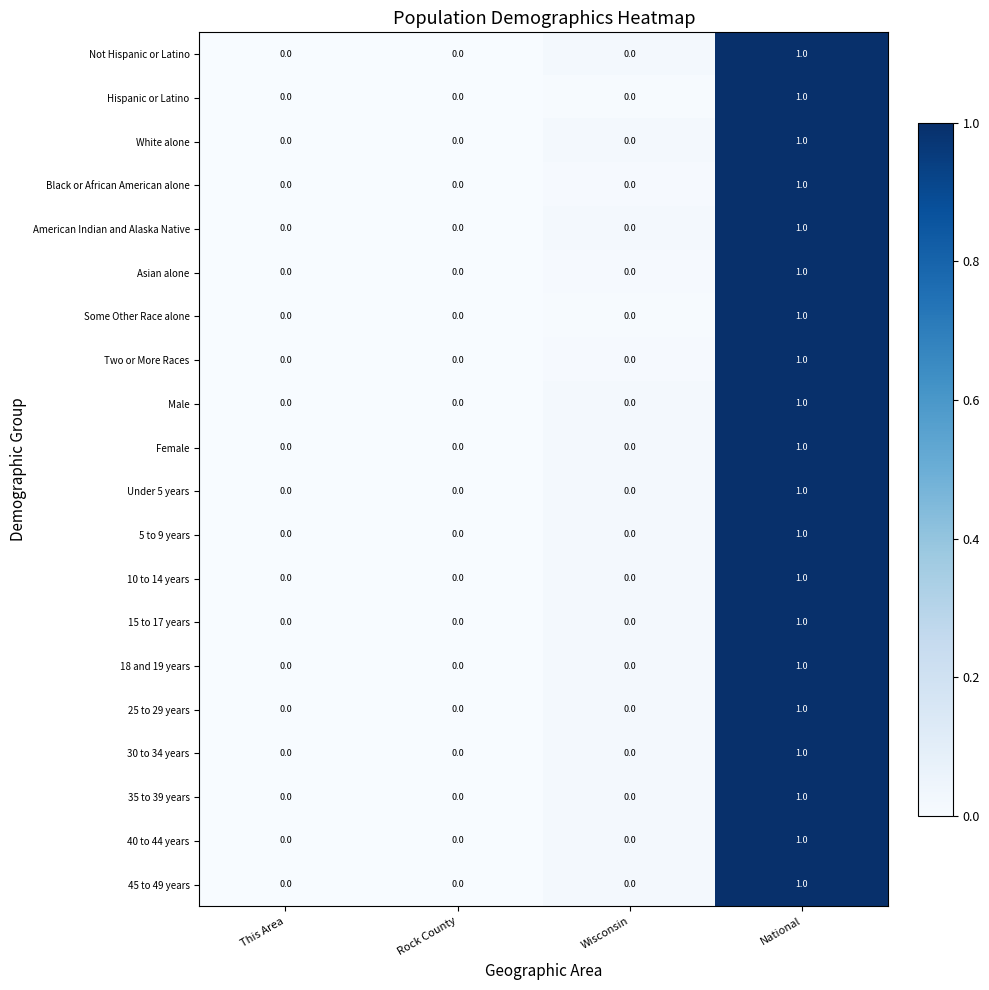

True or false: Male has a value of 0 at Rock County.

True